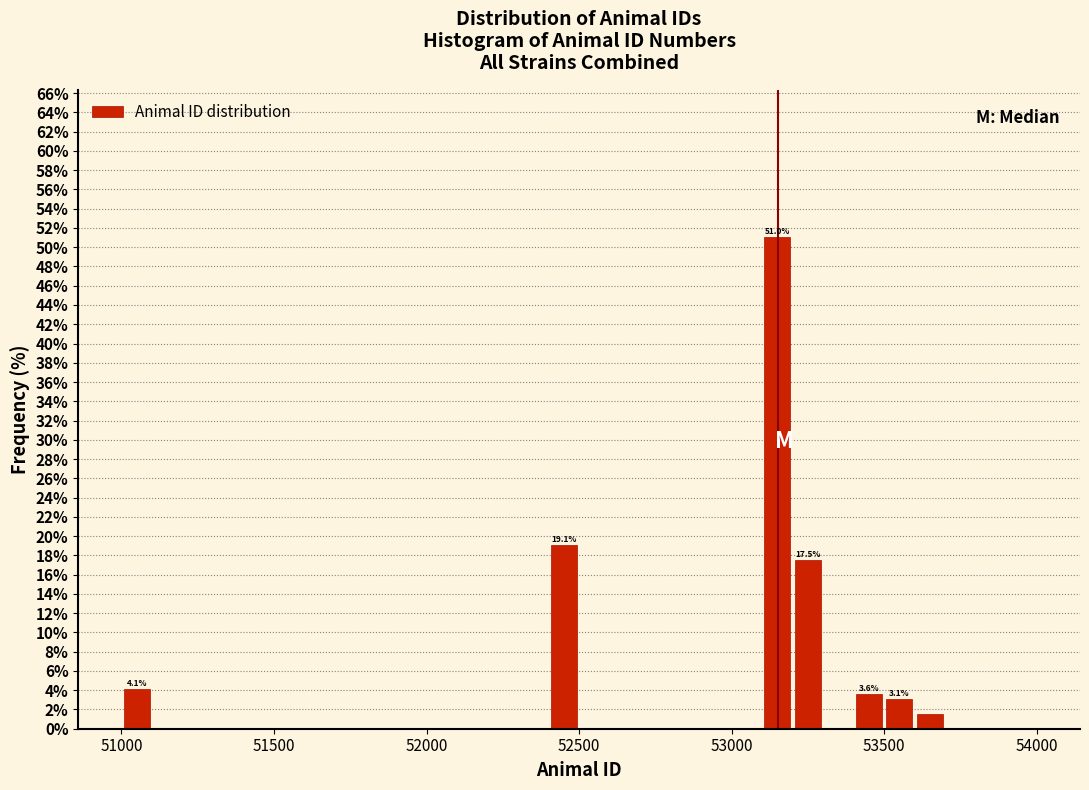

Read against the x-axis, roughly where is the centre of the tallest bar?

53150